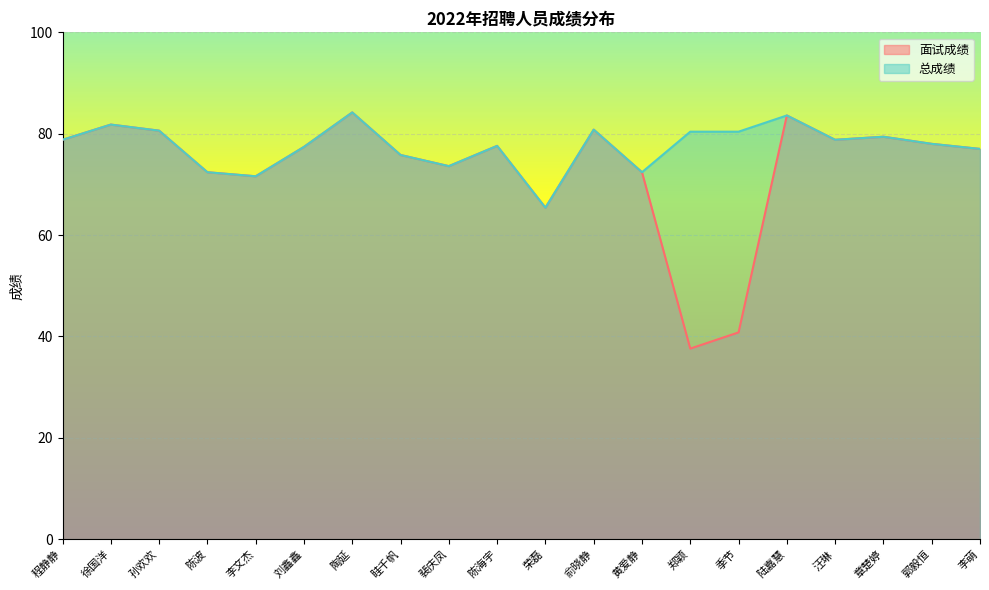

List the labels in order of 面试成绩 value, smallest first.

郑颖, 季节, 荣磊, 李文杰, 陈波, 黄爱静, 裴庆凤, 眭千帆, 李萌, 刘鑫鑫, 陈海宇, 郭毅恒, 程静静, 汪琳, 章楚婷, 孙欢欢, 俞晓静, 徐国洋, 陆嘉慧, 陶延